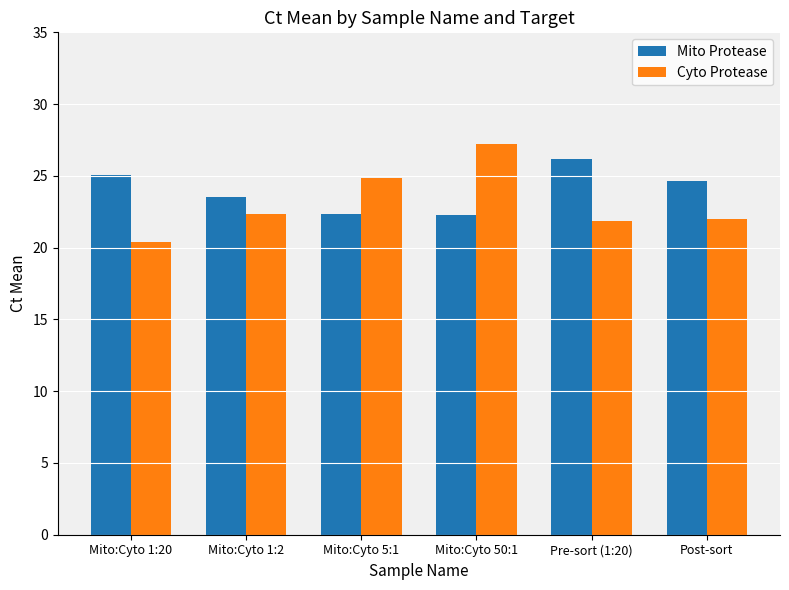

The value of Cyto Protease at Post-sort is 33.0. True or false?

False